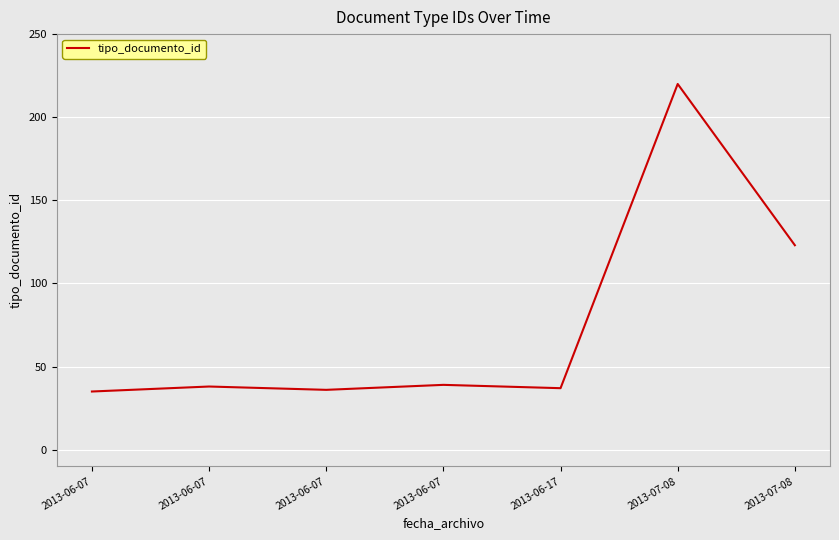

Does the chart have visible grid lines?

Yes